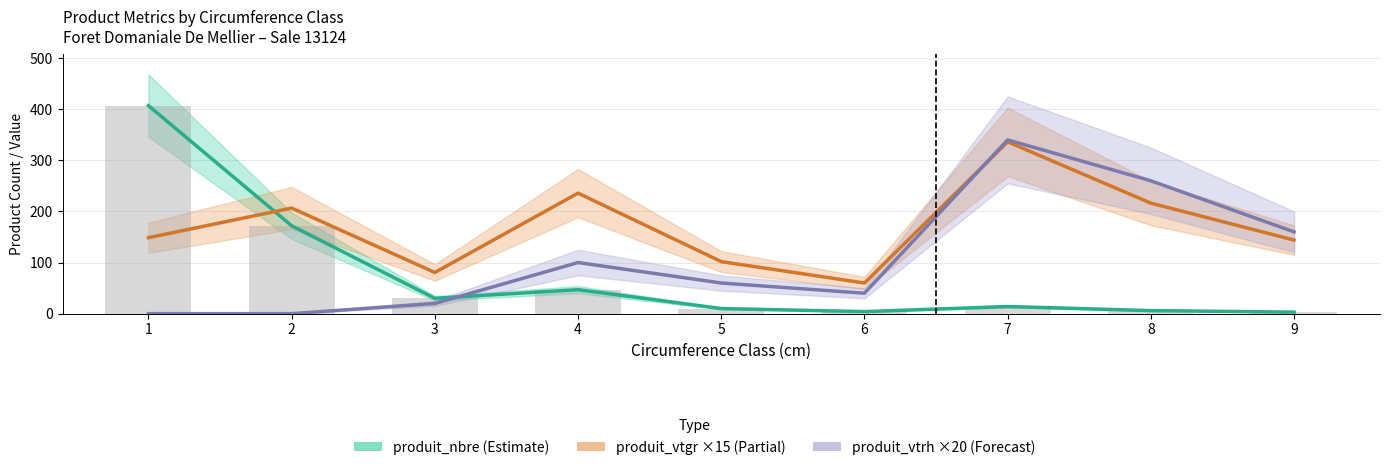

Reading right to left, transcribe all the data shown in this chart.

produit_nbre: 3.0	6.0	14.0	4.0	10.0	47.0	30.0	172.0	407.0
produit_vtgr (×15): 144.0	216.3	336.1	60.0	101.8	235.9	80.5	206.6	148.7
produit_vtrh (×20): 160.0	260.0	340.0	40.0	60.0	100.0	20.0	0.0	0.0